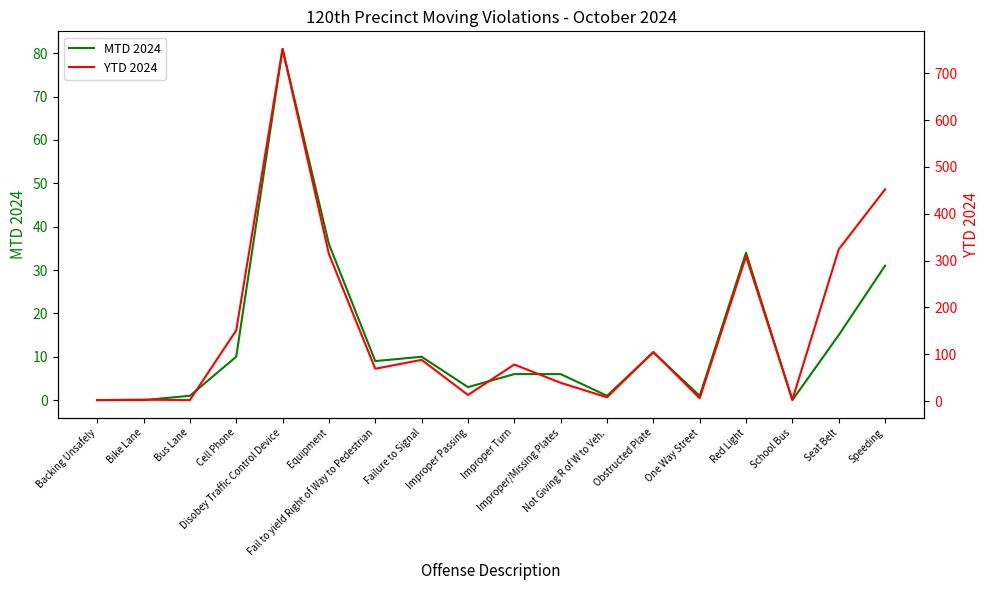

True or false: YTD 2024 has more than 0 interior local peaks.

True